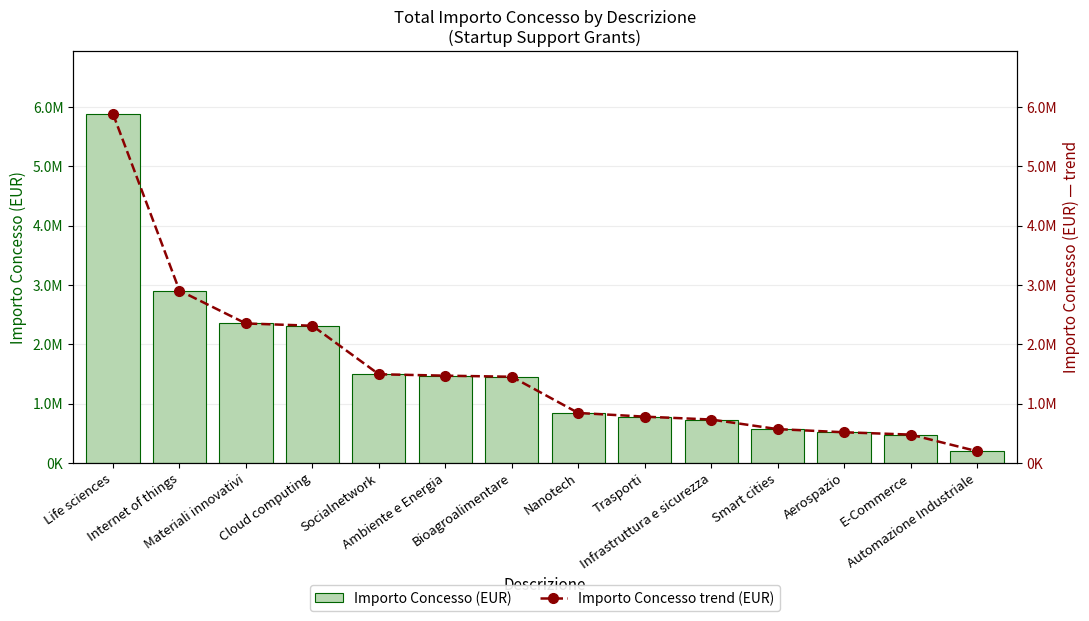

How many groups of bars are there?

14